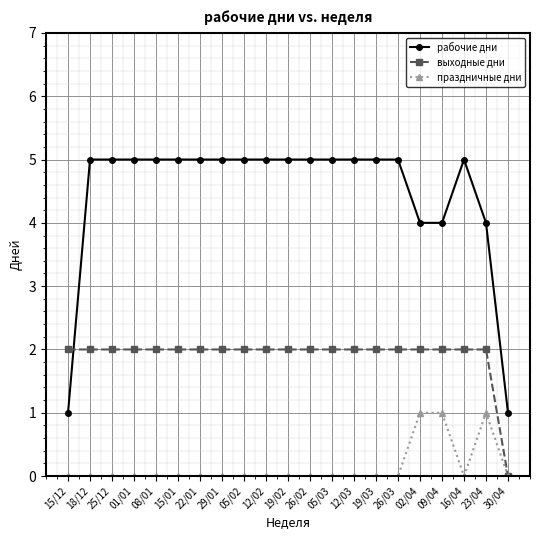

Which series has the largest range (max minus min)?

рабочие дни